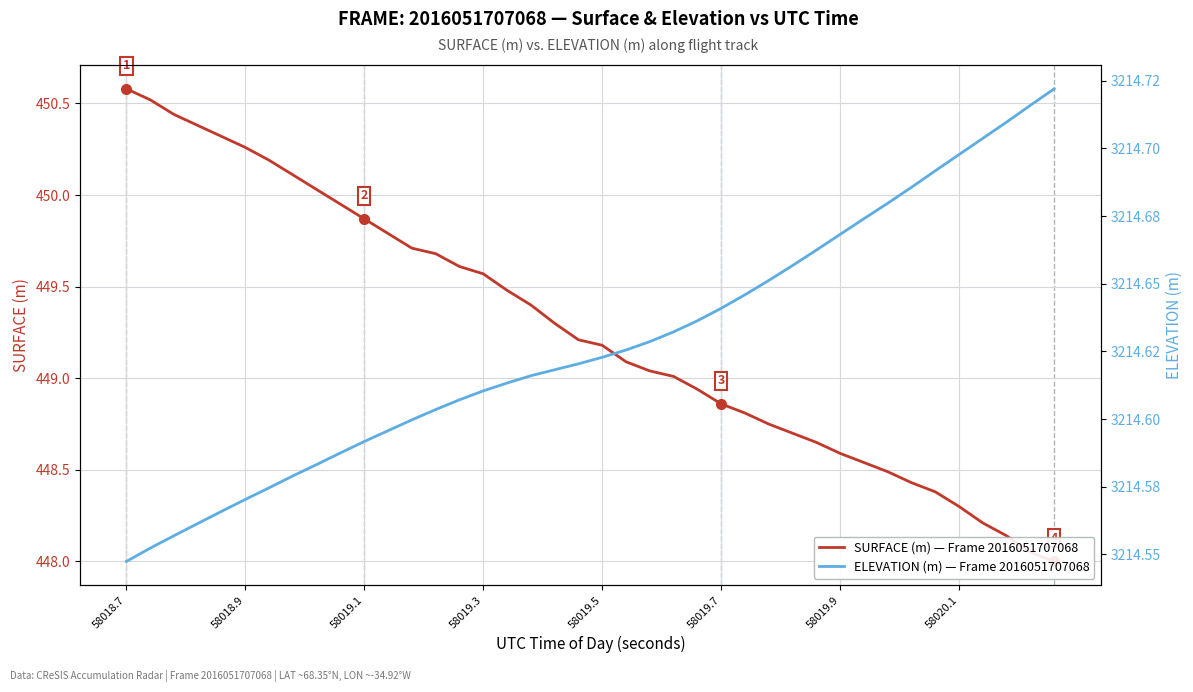

True or false: ELEVATION (m) — Frame 2016051707068 and SURFACE (m) — Frame 2016051707068 intersect in this chart.

False